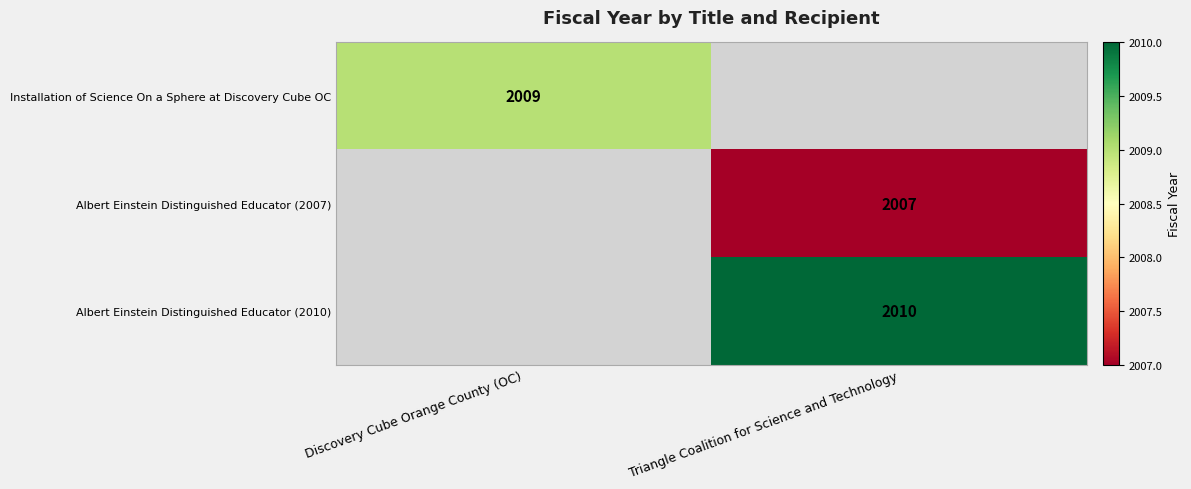

The value of Albert Einstein Distinguished Educator (2007) at Triangle Coalition for Science and Technology is 1114.6. True or false?

False